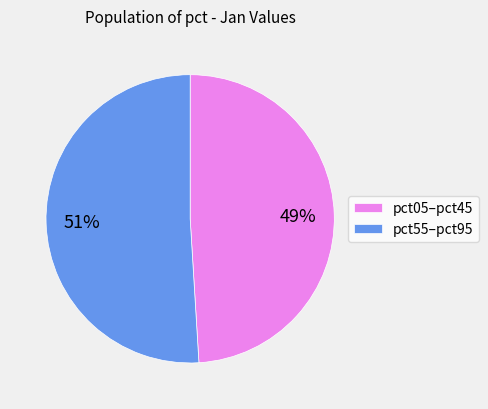

What is the ratio of the value at pct05–pct45 to the value at pct55–pct95?

1.0